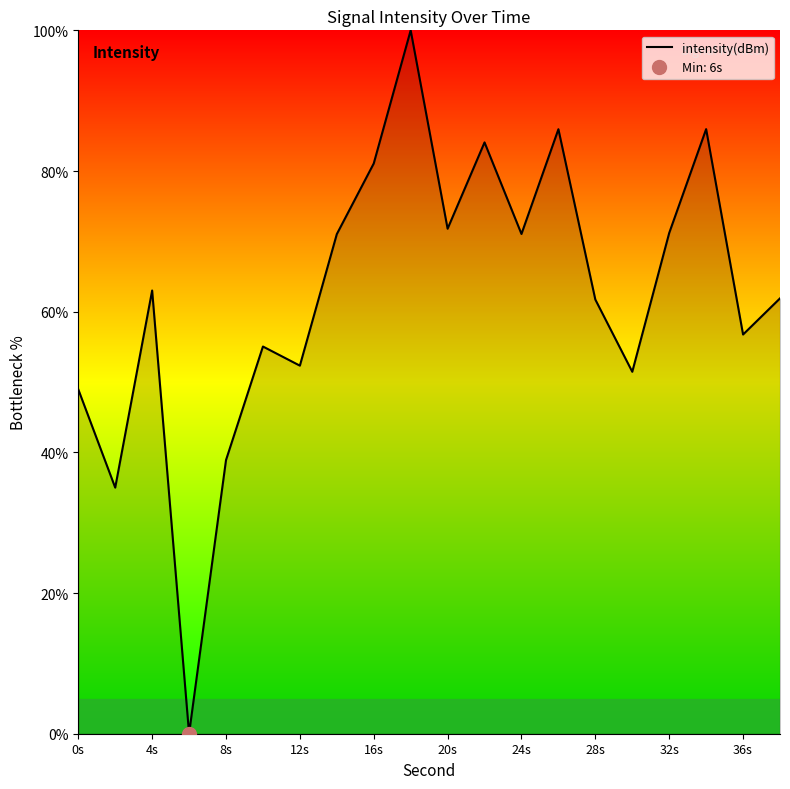

What is the difference between the maximum and minimum values?

100.0